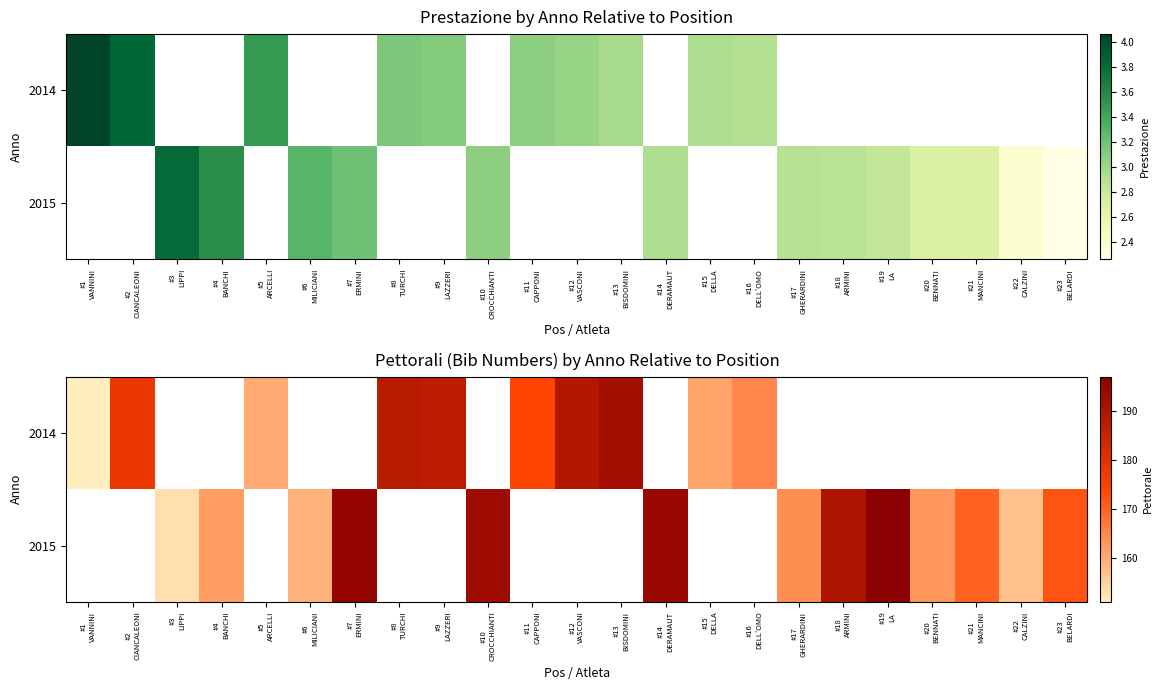

What is the greatest value displayed?

197.0